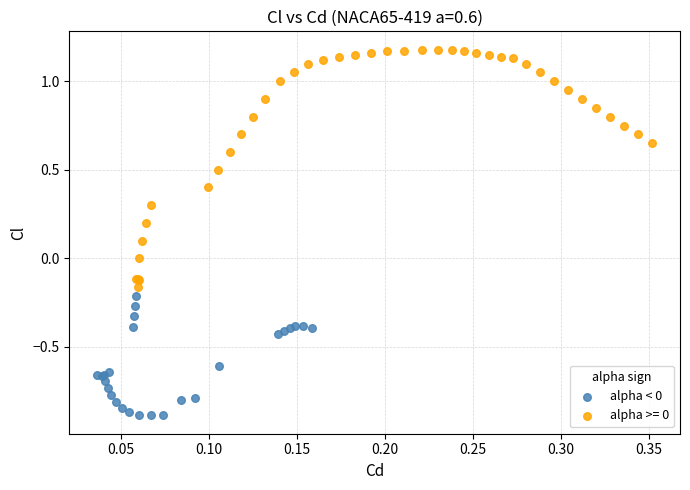

Which series contains the highest Y value?

alpha >= 0